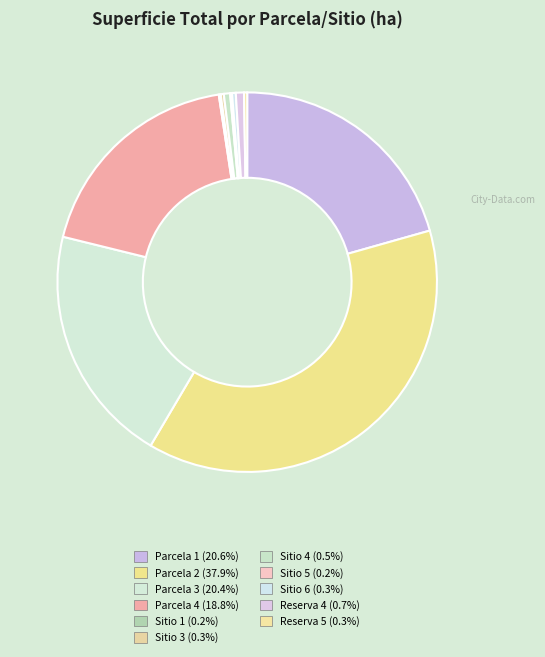

Which slice is the smallest?

Sitio 1